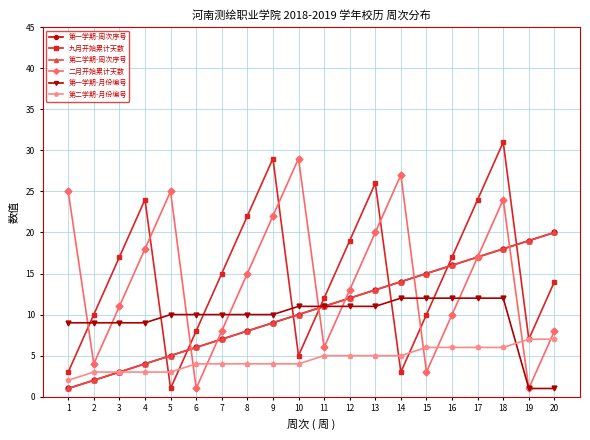

Does the chart have visible grid lines?

Yes